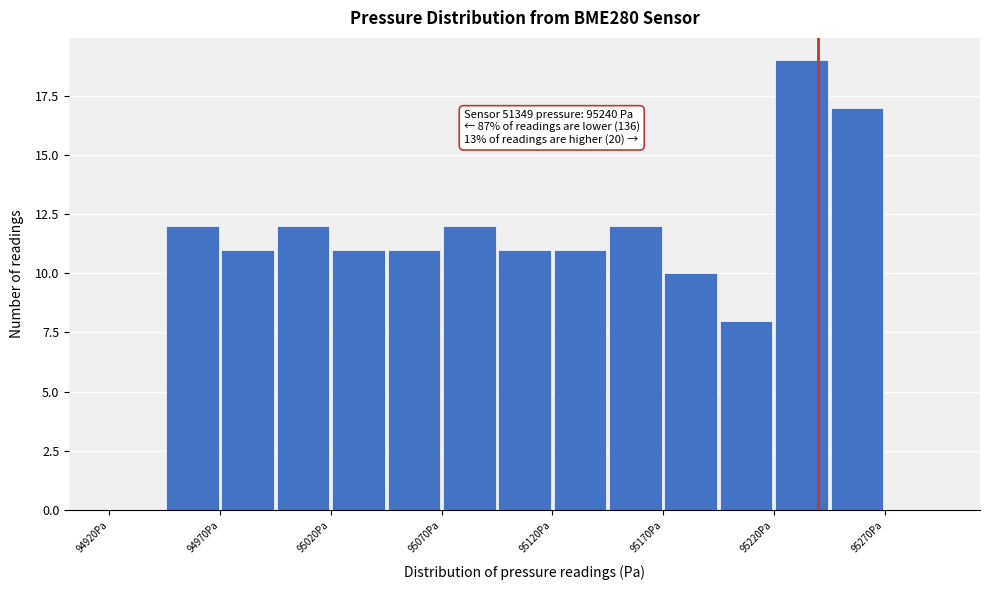

Over which range of the x-axis is the bar tallest?

95220 to 95245